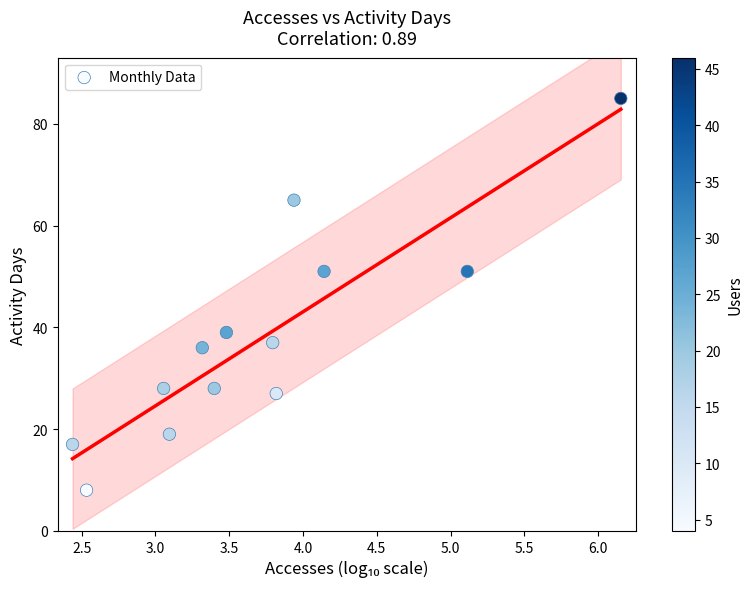

What is the range of Y values (max minus min)?

77